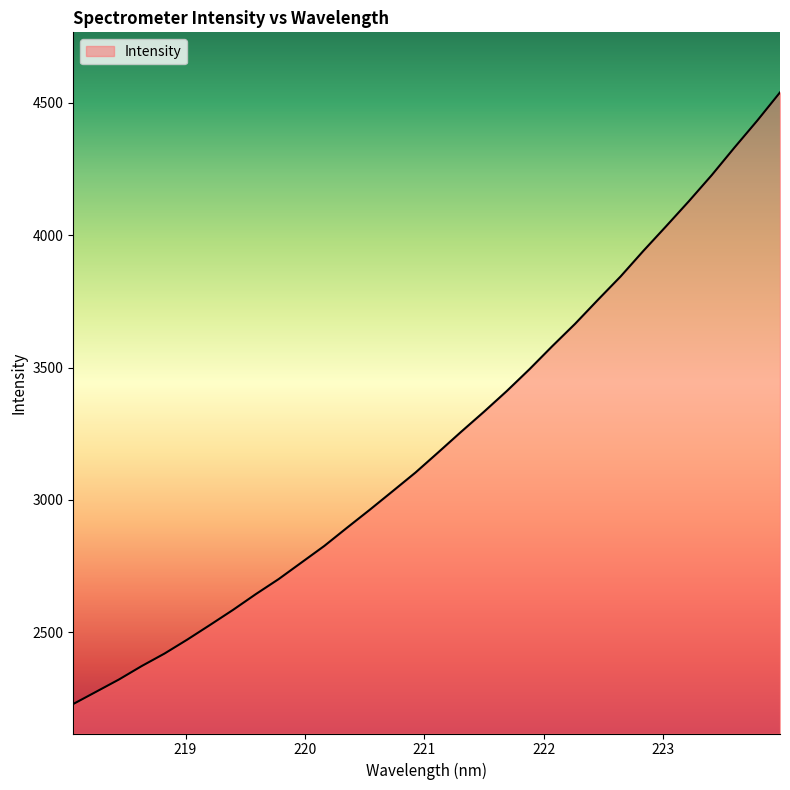

What is the greatest value displayed?

4539.5